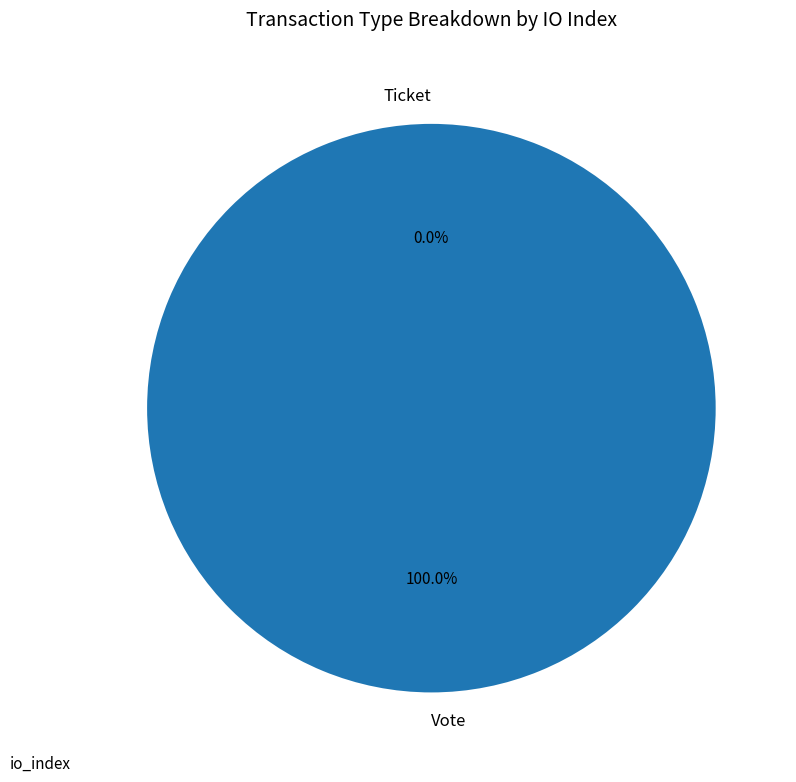

Which category has the smallest portion of the pie?

Ticket